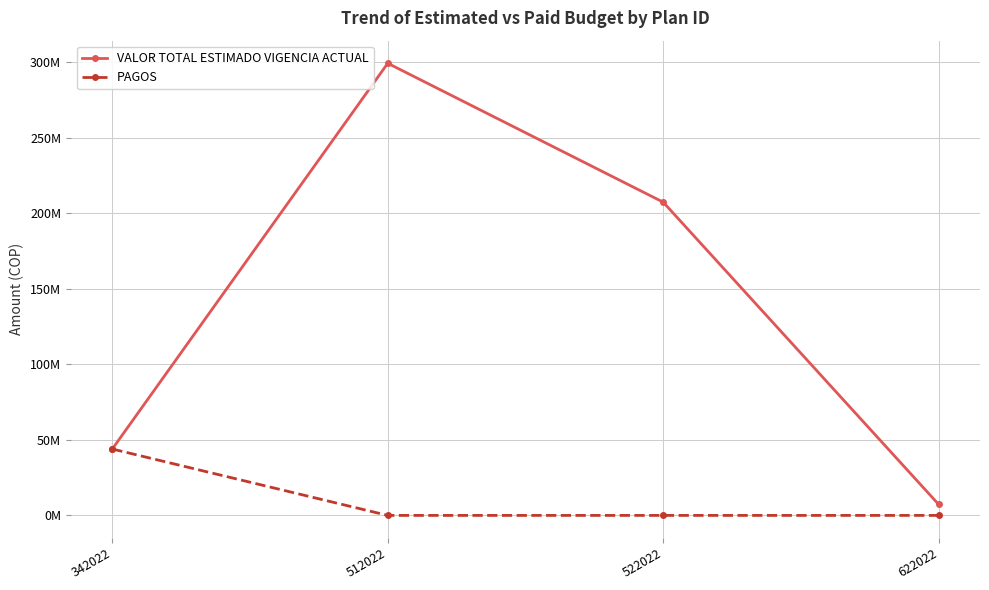

Rank the series by their average value, from lowest to highest.

PAGOS, VALOR TOTAL ESTIMADO VIGENCIA ACTUAL